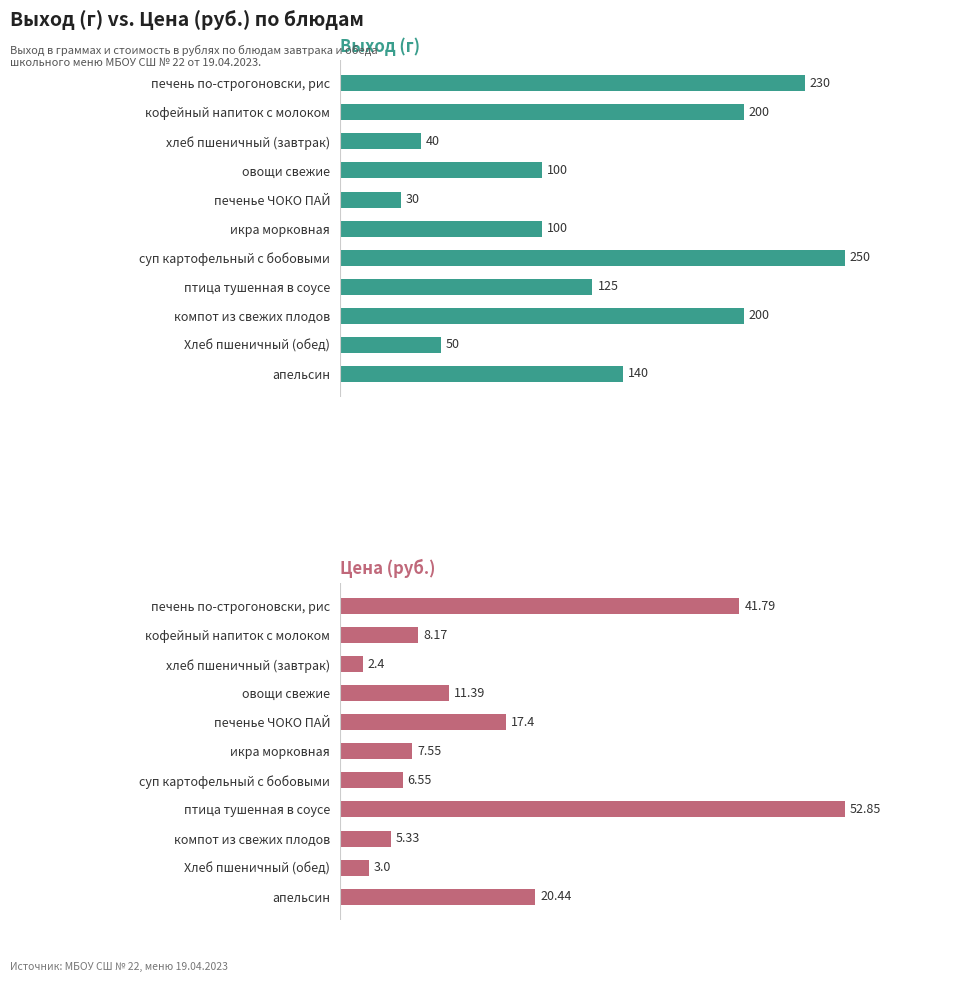

What is the difference between the highest and lowest values at апельсин?

119.6